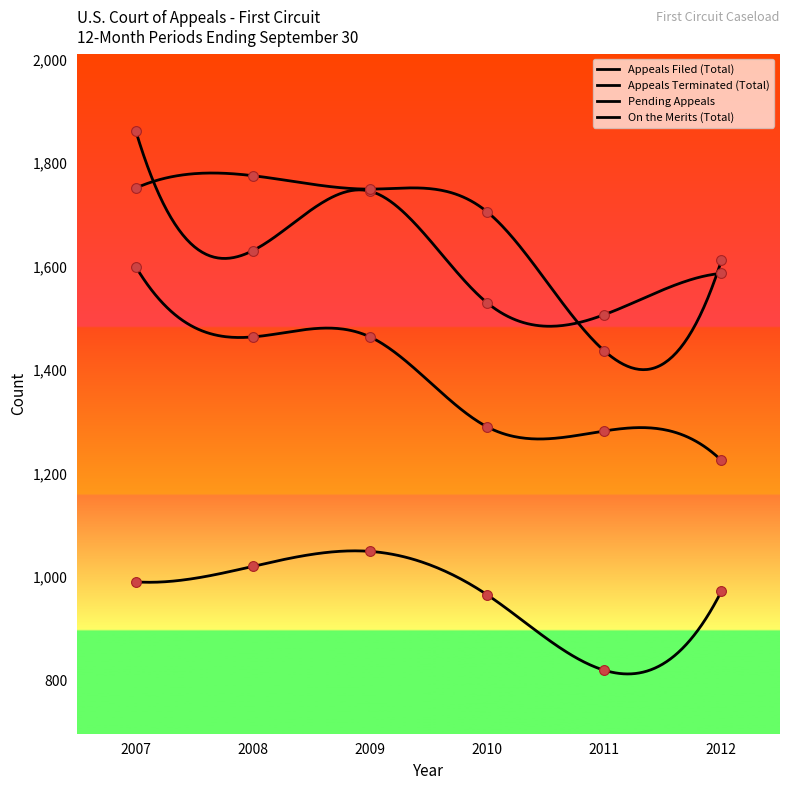

Which series has the largest total across all categories?

Appeals Terminated (Total)